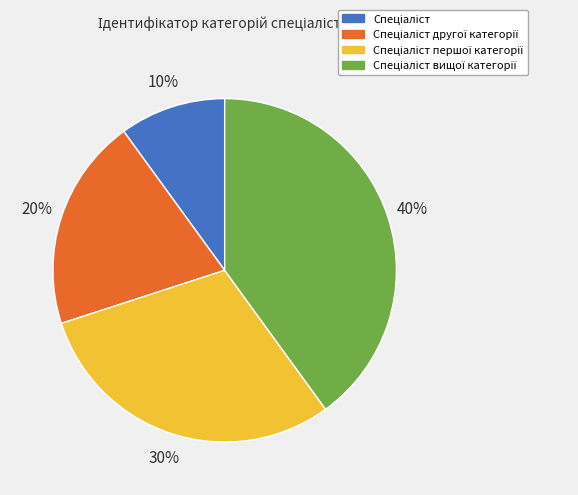

Is there a majority slice in this chart?

No